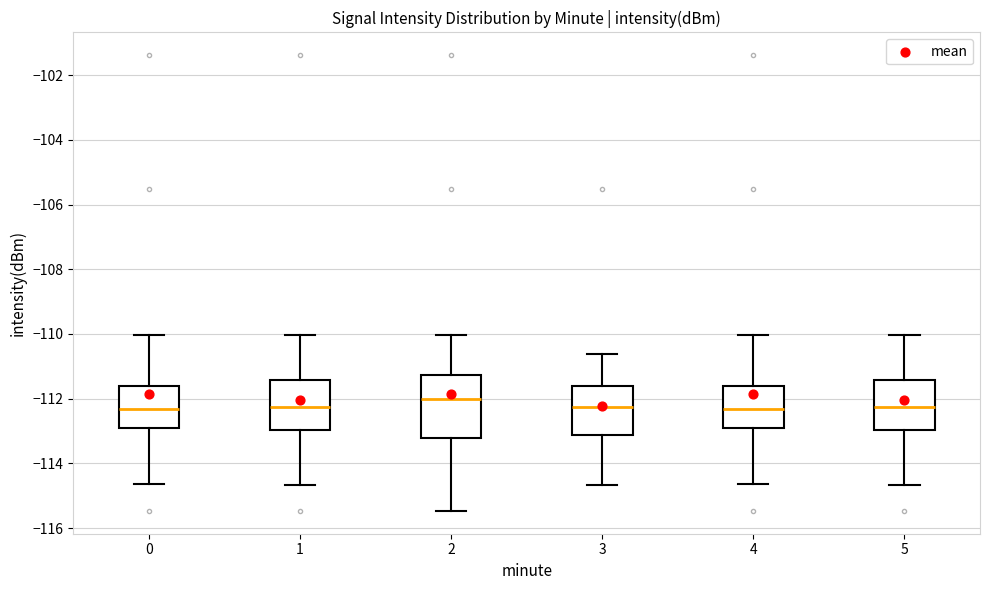

Where does the lower whisker of the box at x = 2 end on the y-axis? The values are not printed on the chart, so give them approximately, as read against the axis.

-115.4